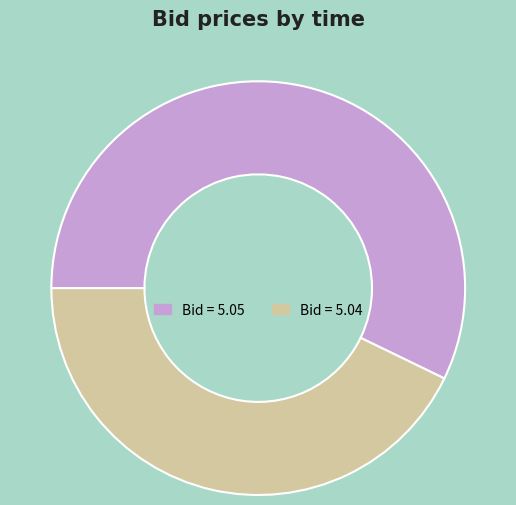

How many segments does this pie chart have?

2